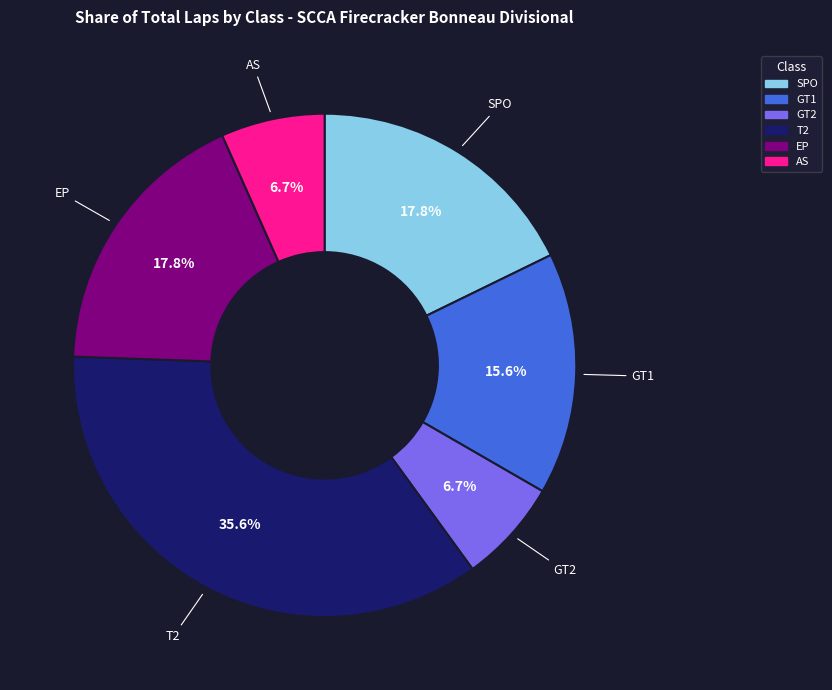

Approximately how many times larger is the value at SPO compared to AS?

2.7